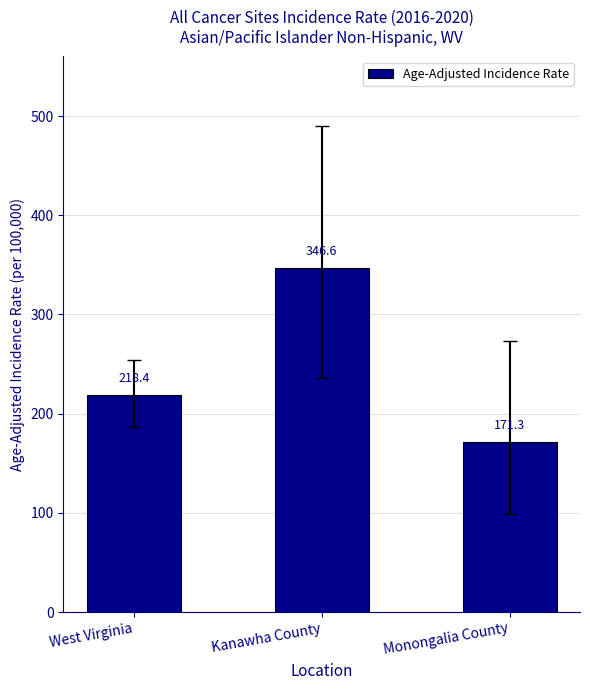

List the labels in order of value, smallest first.

Monongalia County, West Virginia, Kanawha County